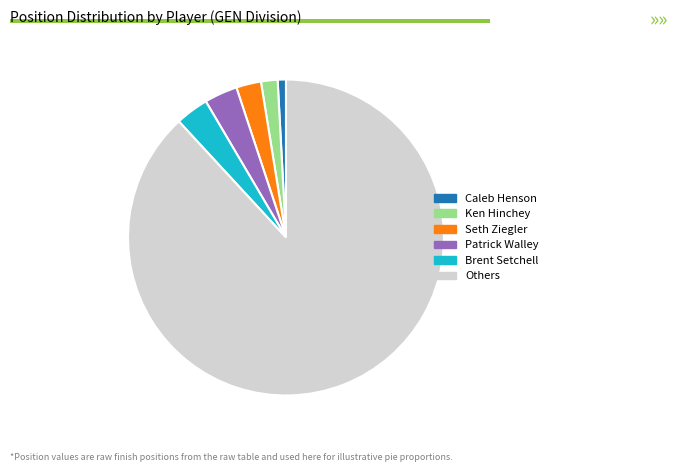

Is there a majority slice in this chart?

Yes